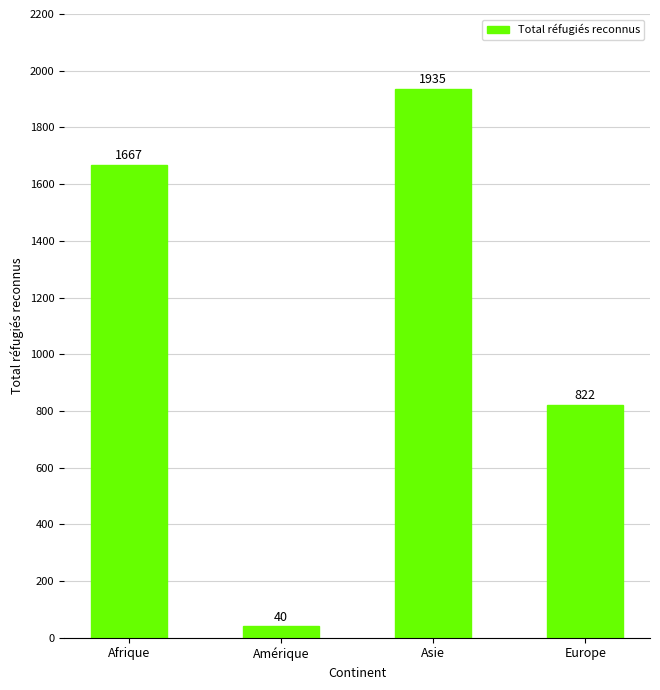

What is the label of the 1st bar from the right?

Europe